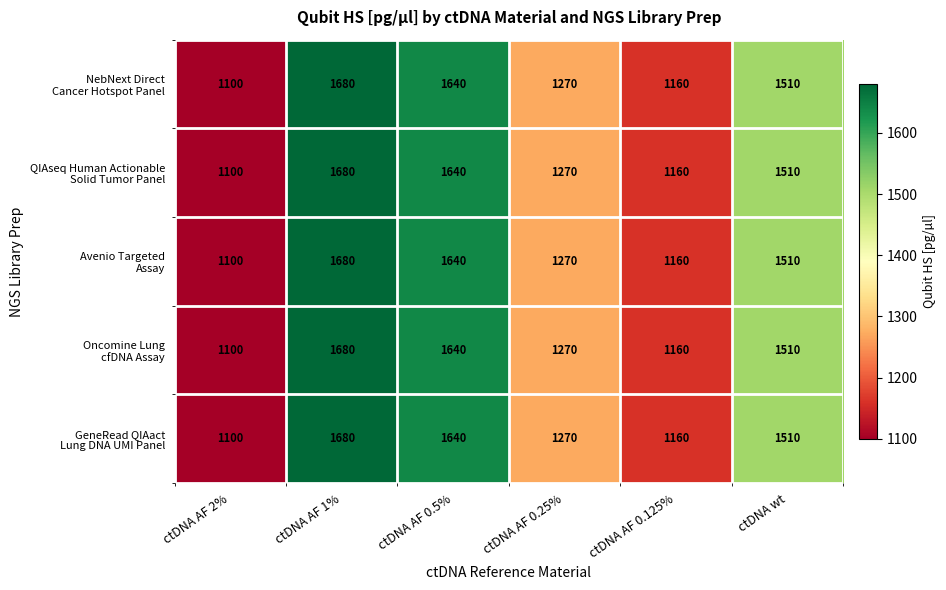

At which category does the chart reach its minimum across all series?

ctDNA AF 2%